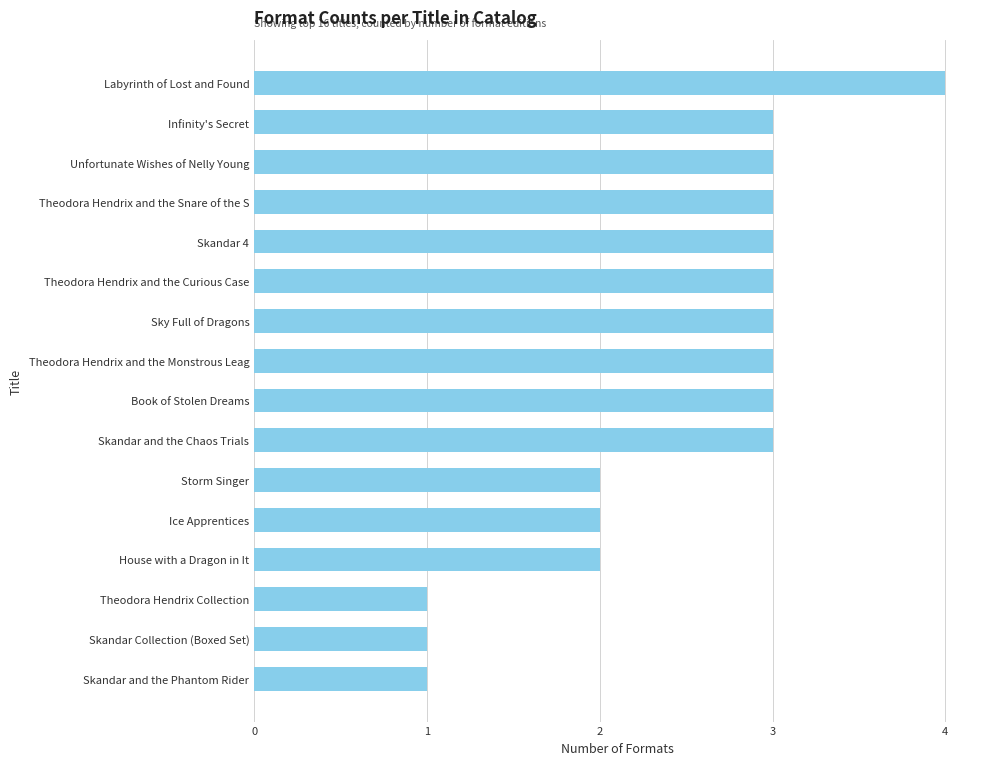

Between House with a Dragon in It and Skandar and the Chaos Trials, which is larger?

Skandar and the Chaos Trials